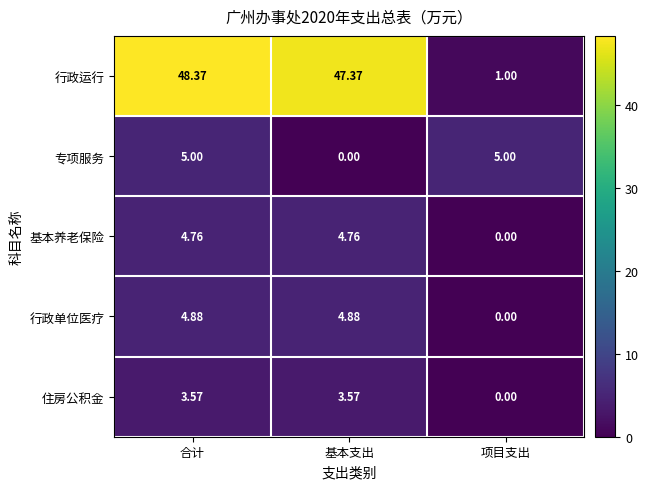

Which category has the highest value across all series?

合计